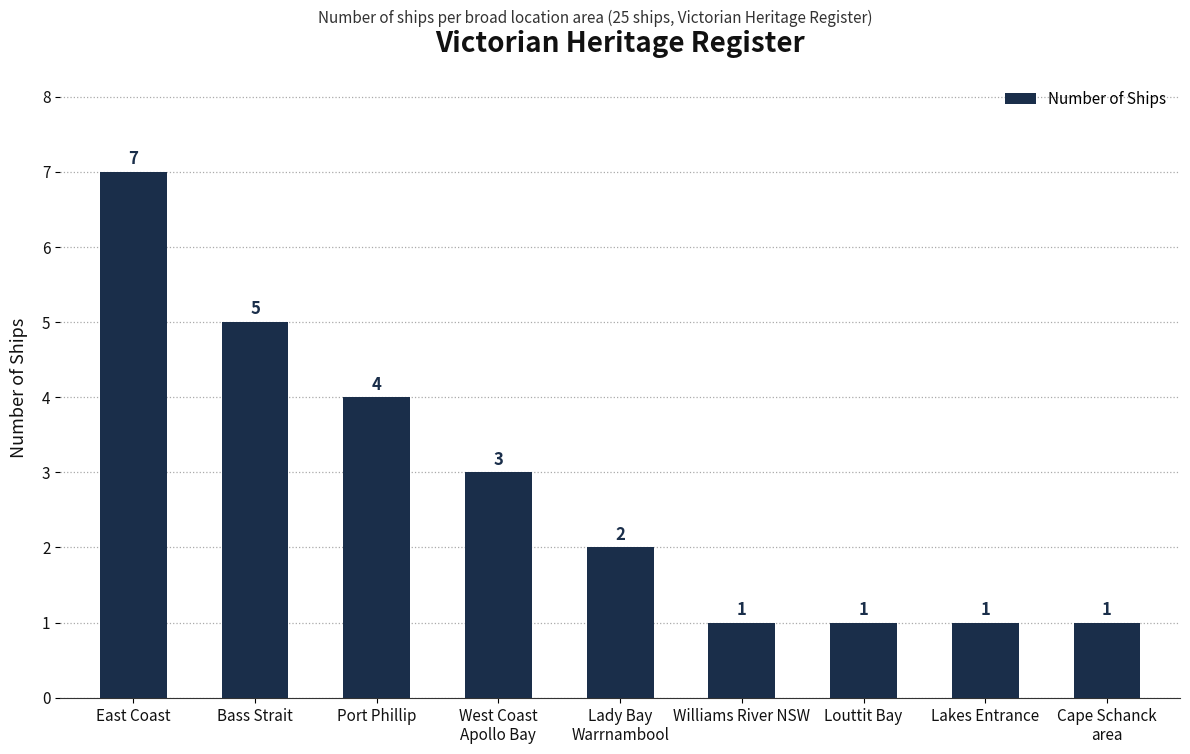

Is it true that the value at Bass Strait is 7?

False